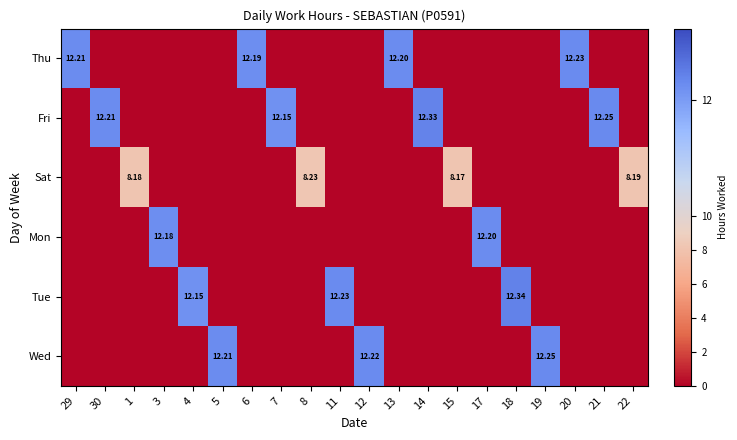

At which label is Tue closest to 6?

29